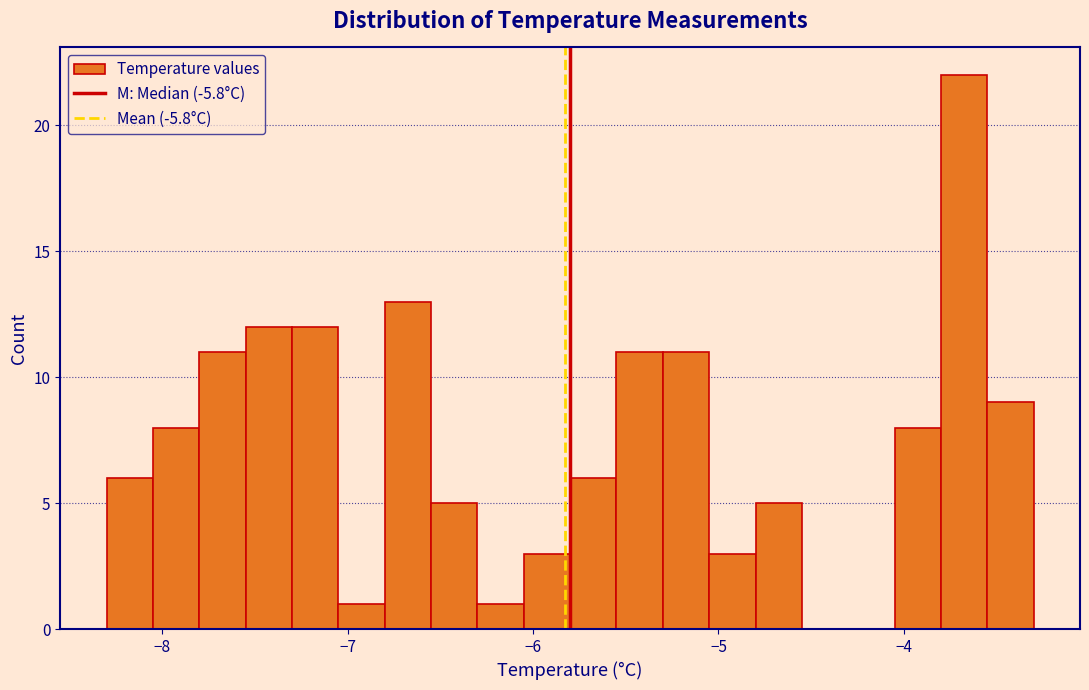

Around what value on the x-axis is the tallest bar? Give the approximate position of its centre, as read against the axis.

-3.7